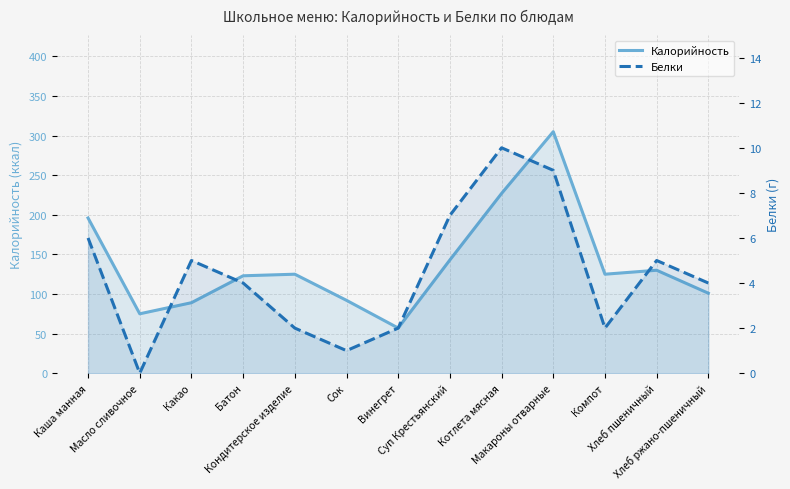

What is the difference between the Калорийность values at Каша манная and Какао?

107